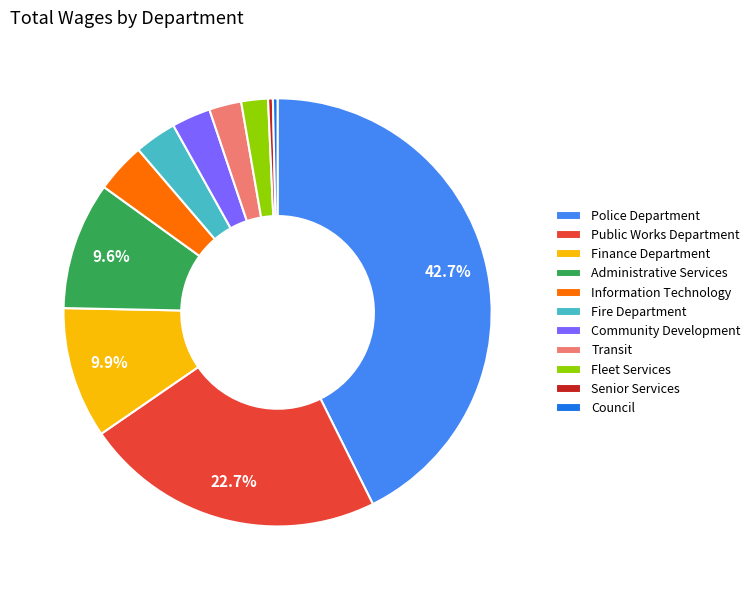

To the nearest percent, what is the combined percentage of Senior Services and Council?

1%